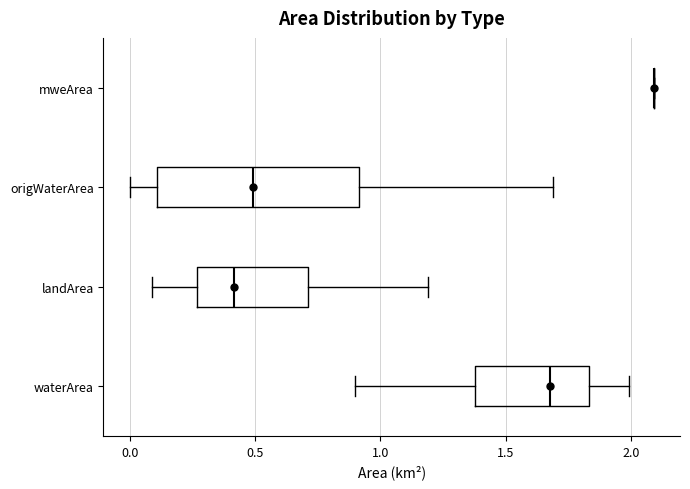

Reading bottom to top, read every box against the x-axis: the position of its median line, the range the box covers, and the ends of its whiskers. The values are not printed on the chart, so give them approximately, as read against the axis.

waterArea: median 1.70, box 1.40 to 1.85, whiskers 0.90 to 2.00
landArea: median 0.40, box 0.25 to 0.70, whiskers 0.10 to 1.20
origWaterArea: median 0.50, box 0.10 to 0.90, whiskers 0.00 to 1.70
mweArea: box collapsed to a line at 2.10, whiskers 2.10 to 2.10